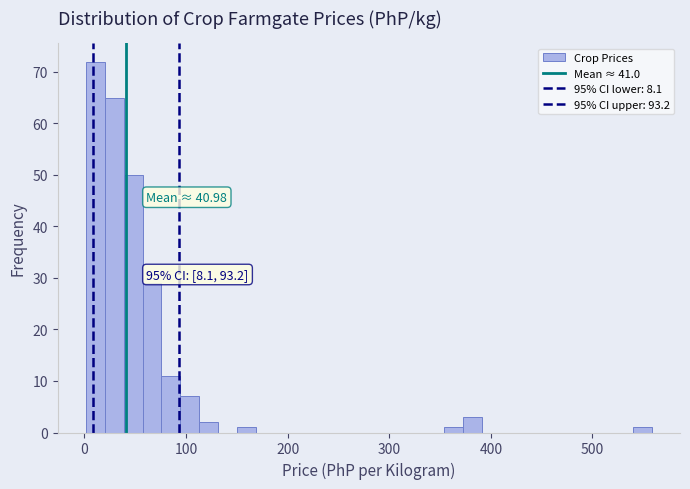

Around what value on the x-axis is the tallest bar? Give the approximate position of its centre, as read against the axis.

10